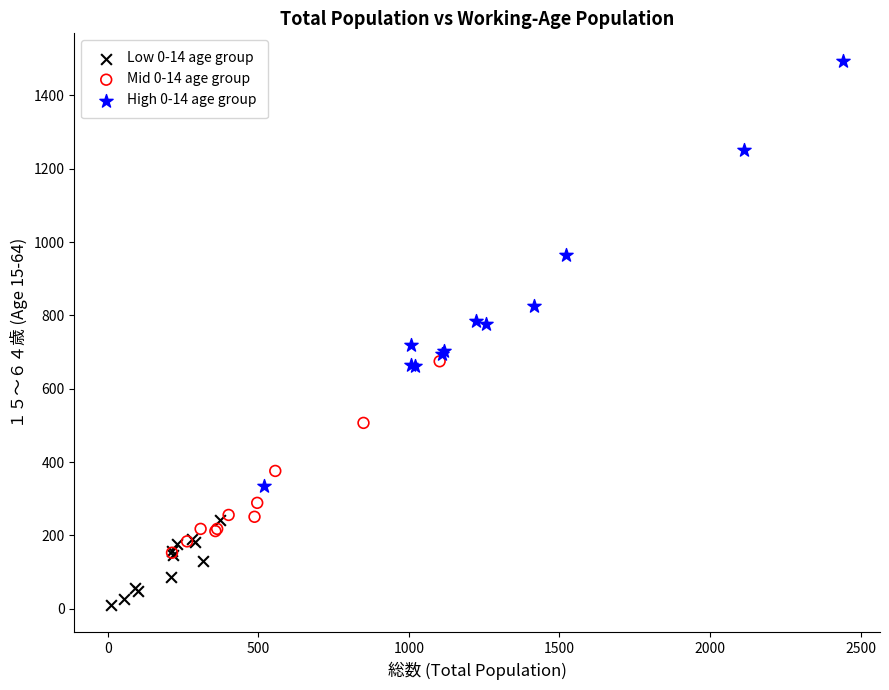

Which series reaches the minimum Y coordinate?

Low 0-14 age group